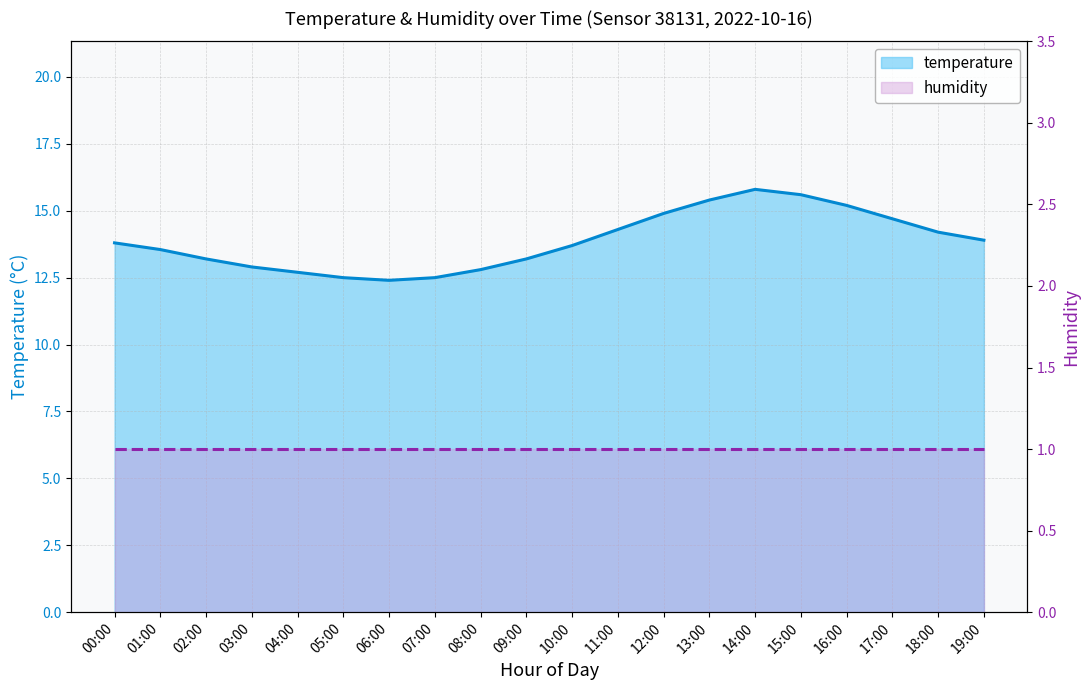

What is the value of the temperature point at the 11th from the left?

13.7